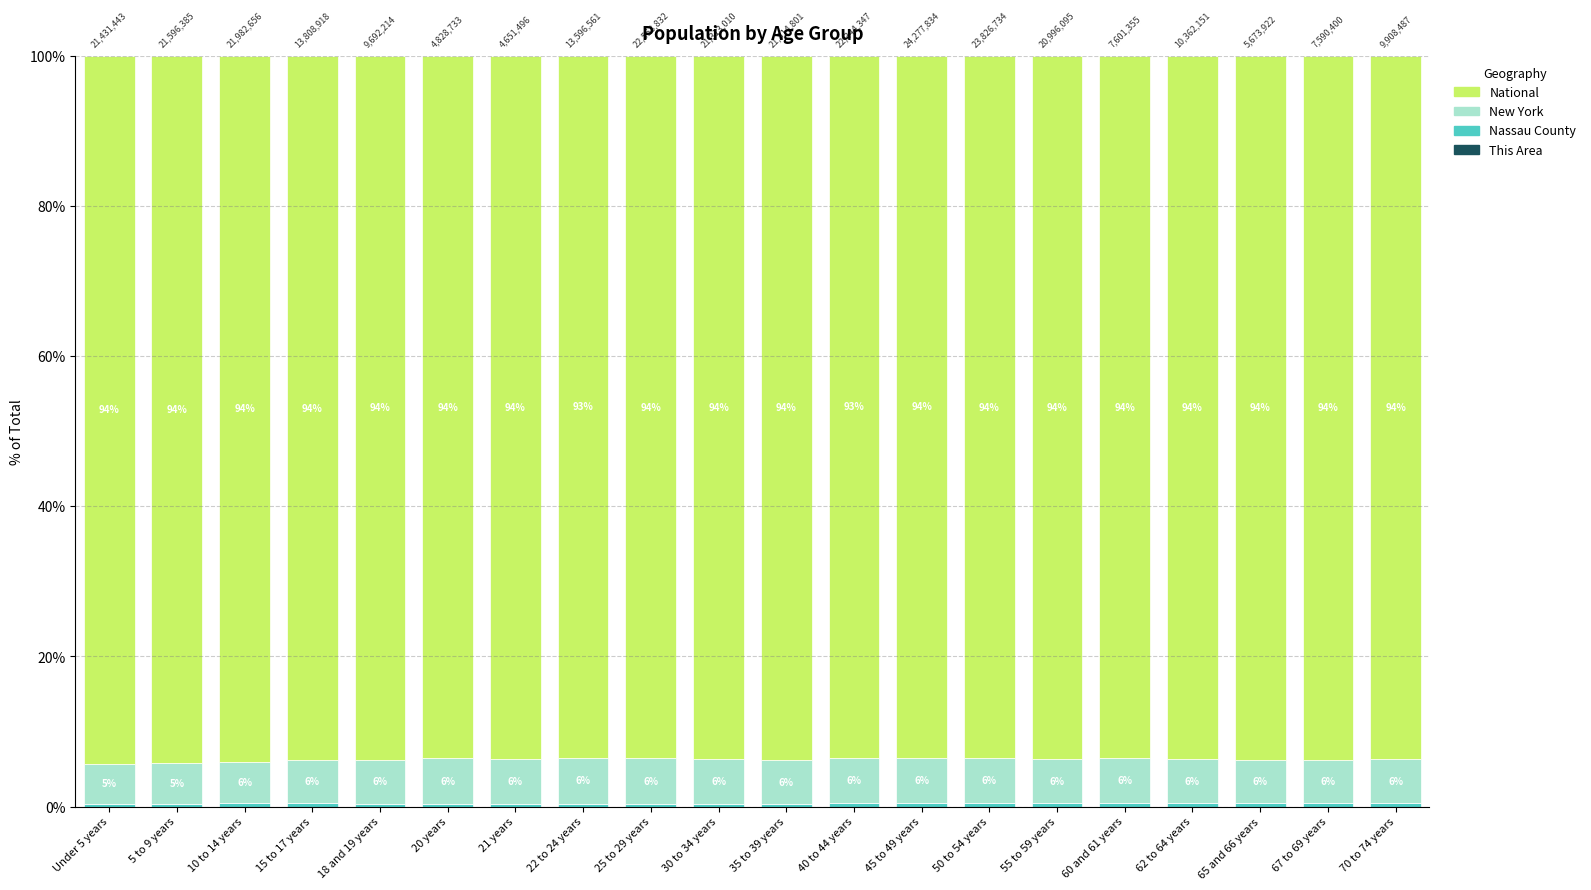

What is the total value across all series at 30 to 34 years?

100.0